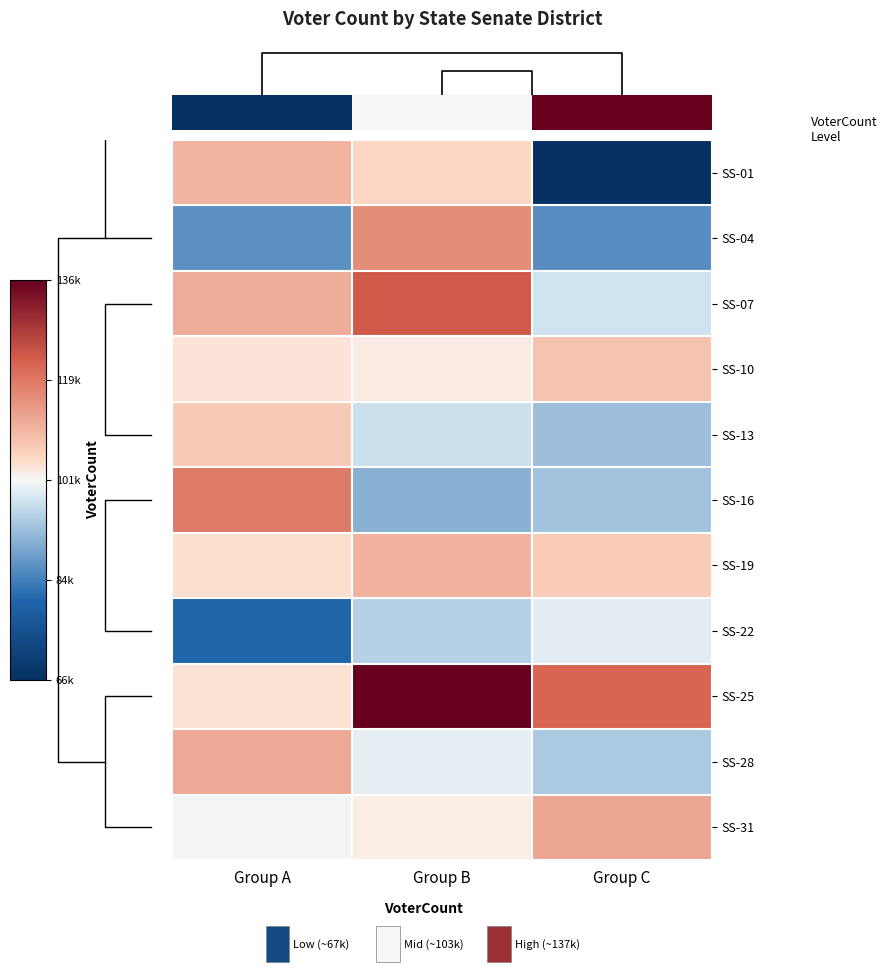

What is the total value across all series at Group B?

1078120.5